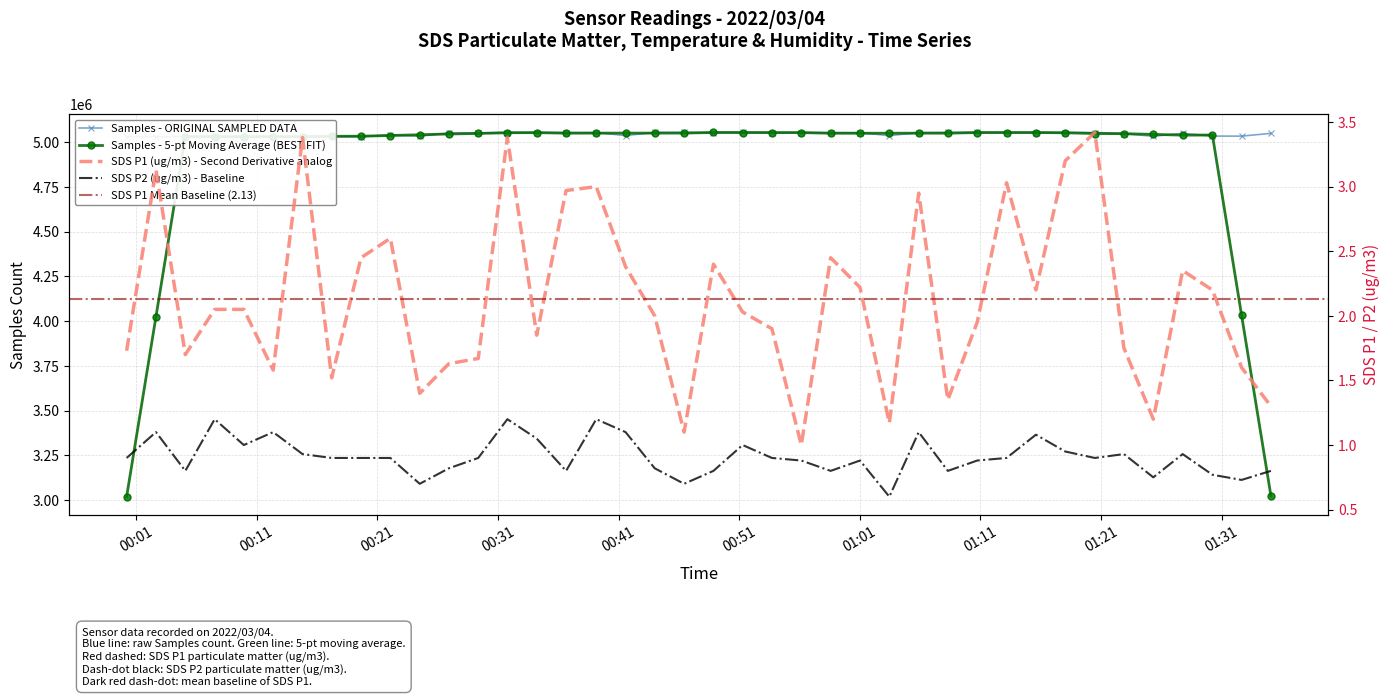

What is the difference between the maximum and minimum values in the Samples series?

24581.0